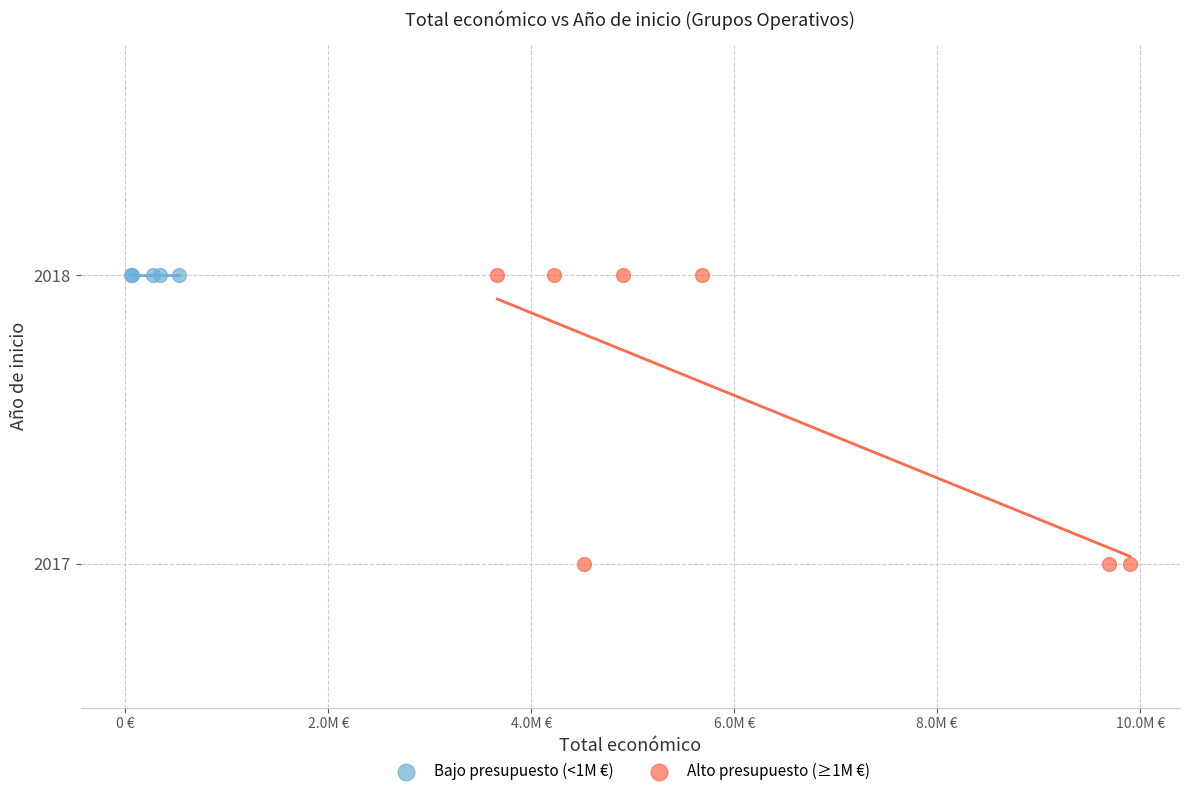

Which series contains the lowest Y value?

Alto presupuesto (≥1M €)